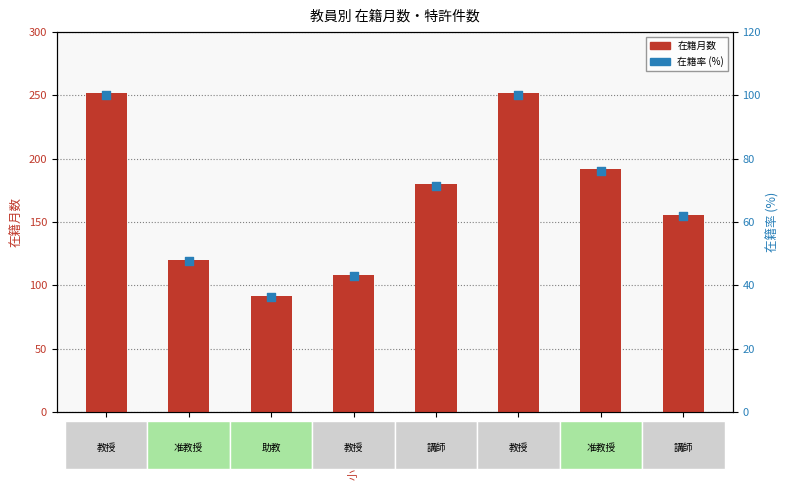

Which series contains the highest Y value?

在籍月数